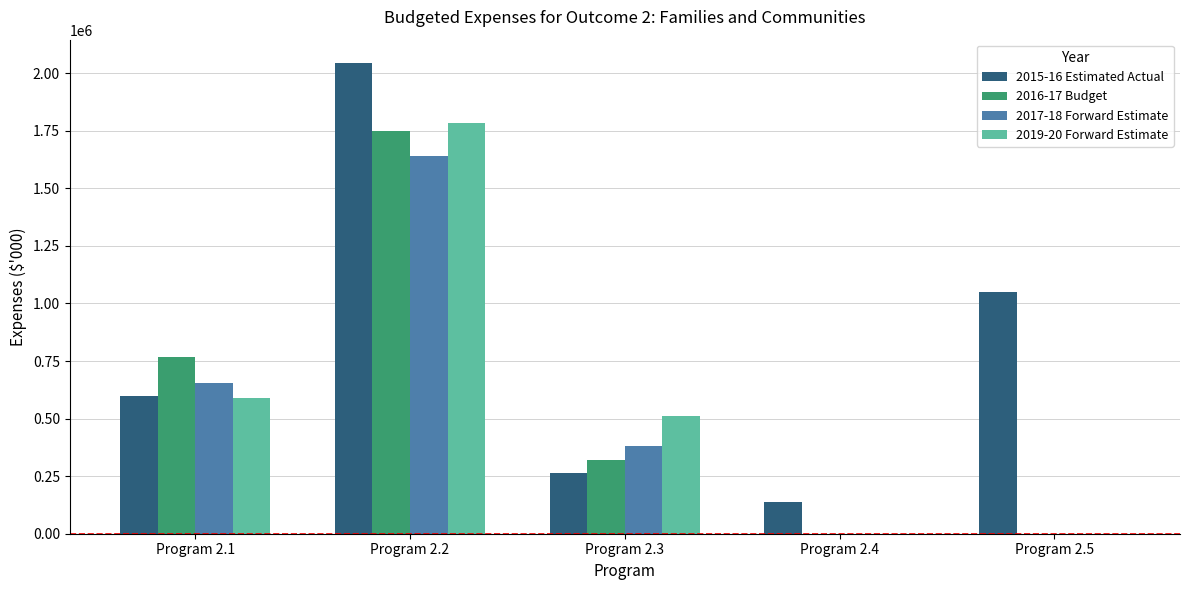

What is the spread (max minus min) of values at Program 2.2?

402797